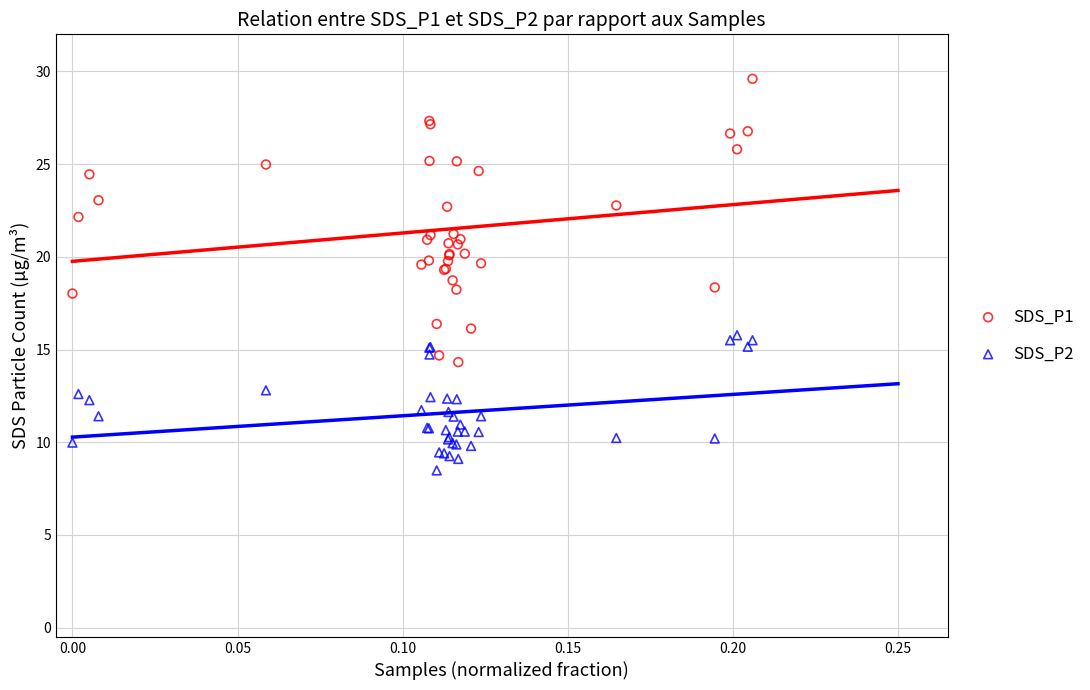

Which series reaches the maximum Y coordinate?

SDS_P1